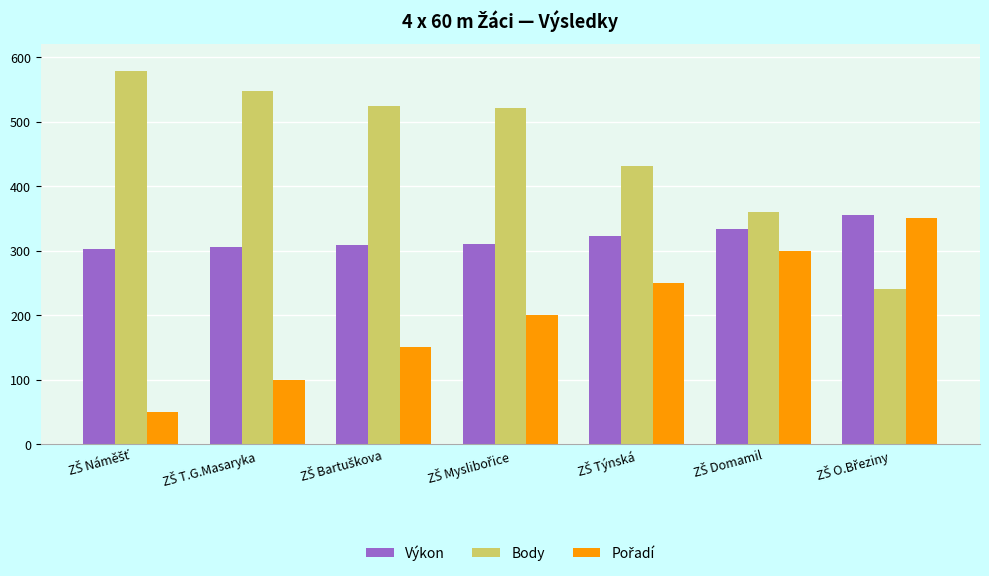

What is the sum of all Výkon values?

2241.5